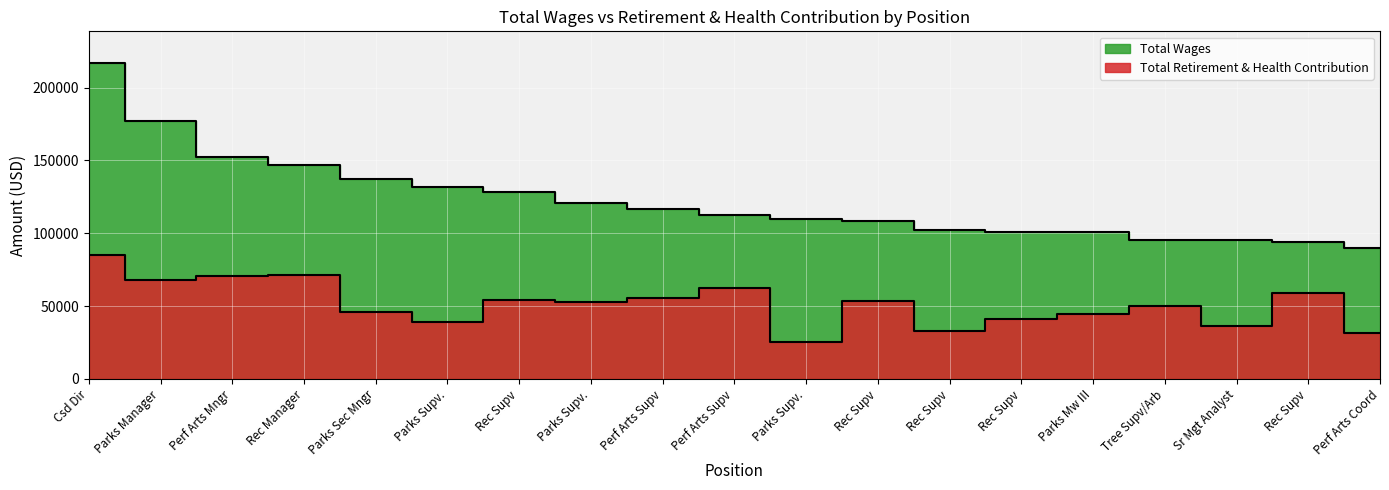

True or false: Total Wages has more than 1 interior local peaks.

False